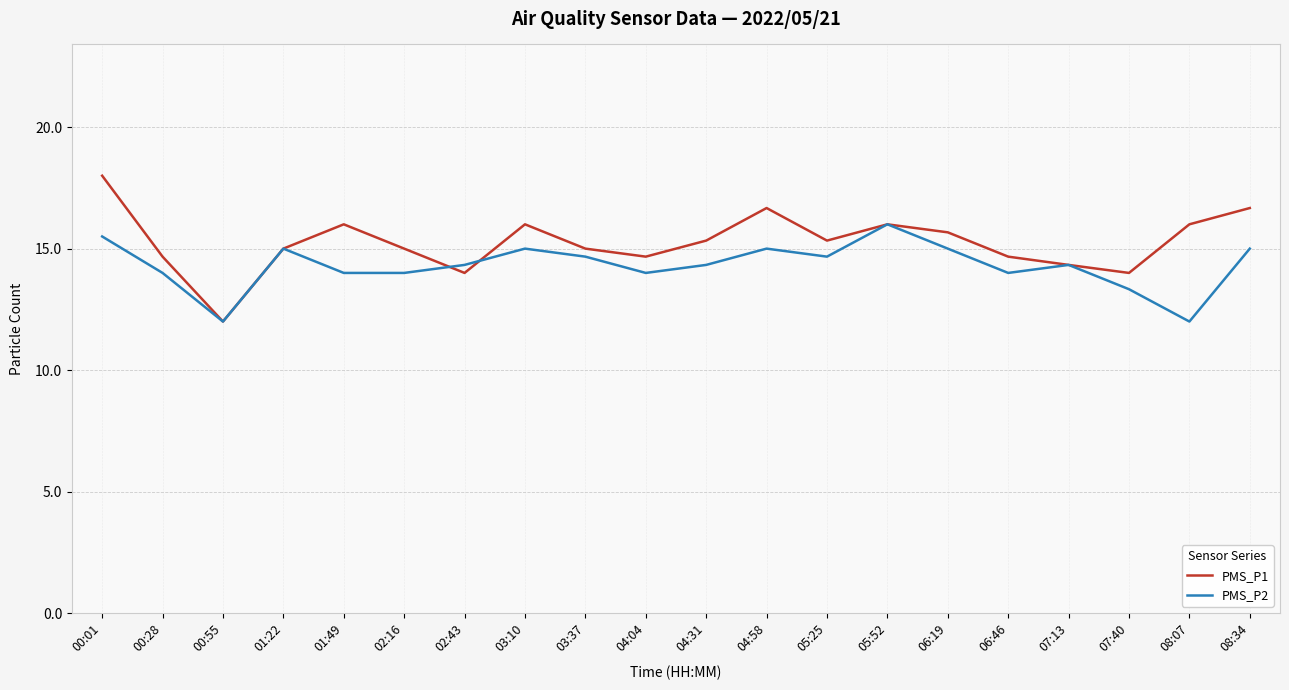

Which series has the largest range (max minus min)?

PMS_P1